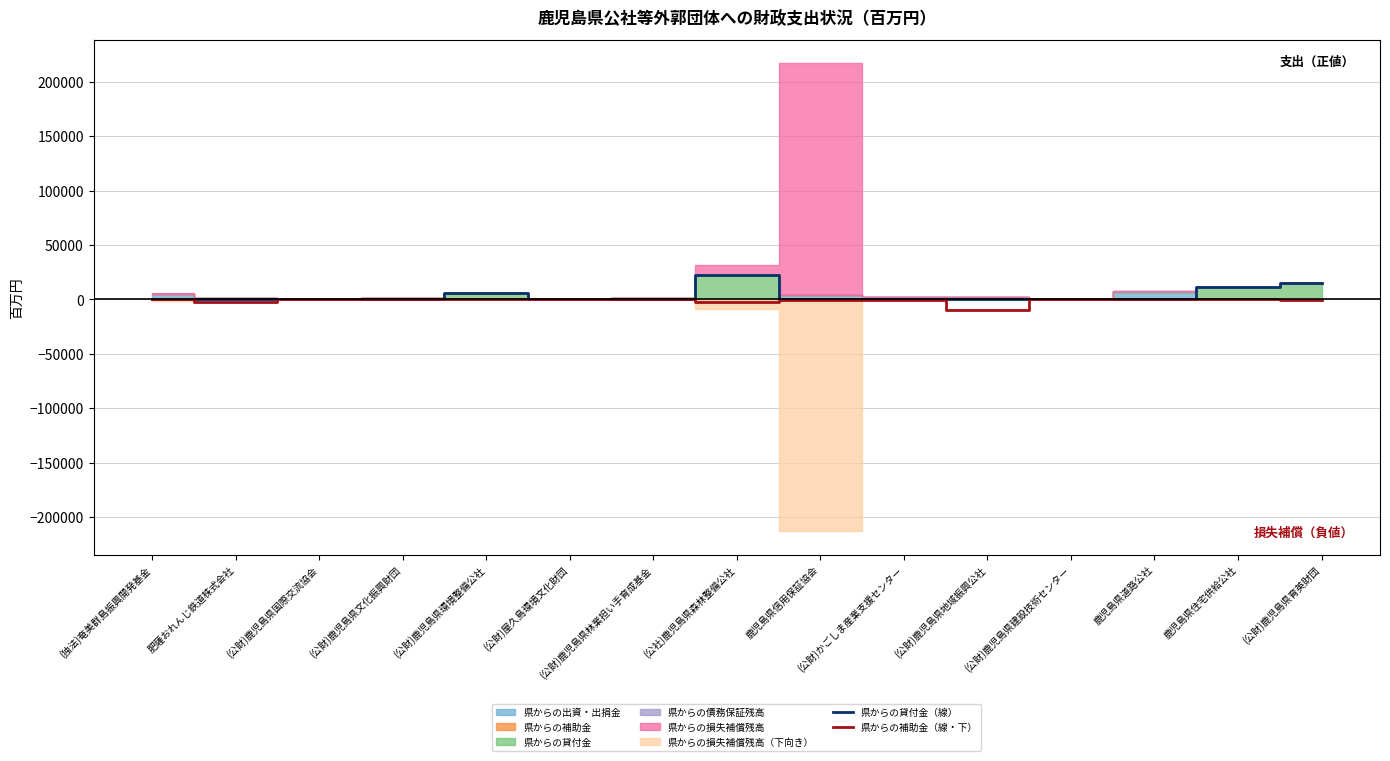

What is the difference between the 県からの補助金（線・下） values at 肥薩おれんじ鉄道株式会社 and (公財)鹿児島県林業担い手育成基金?

2775.0